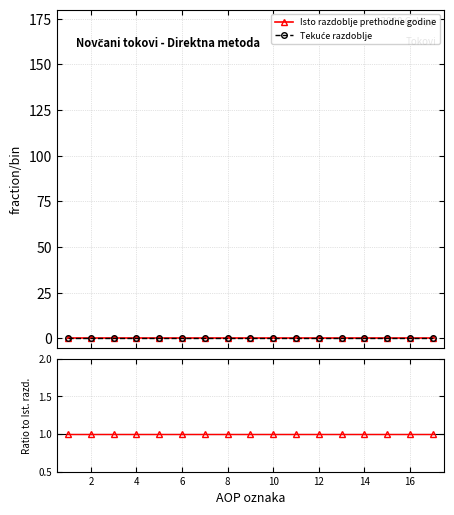

Rank the series by their maximum value, from highest to lowest.

Tekuće / Preth., Isto razdoblje prethodne godine, Tekuće razdoblje